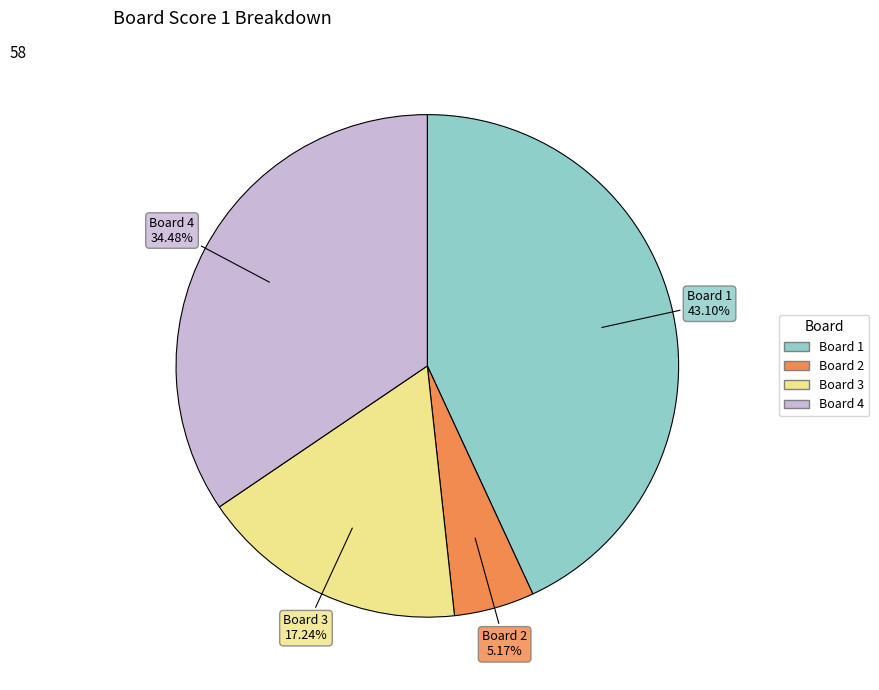

Is there a majority slice in this chart?

No